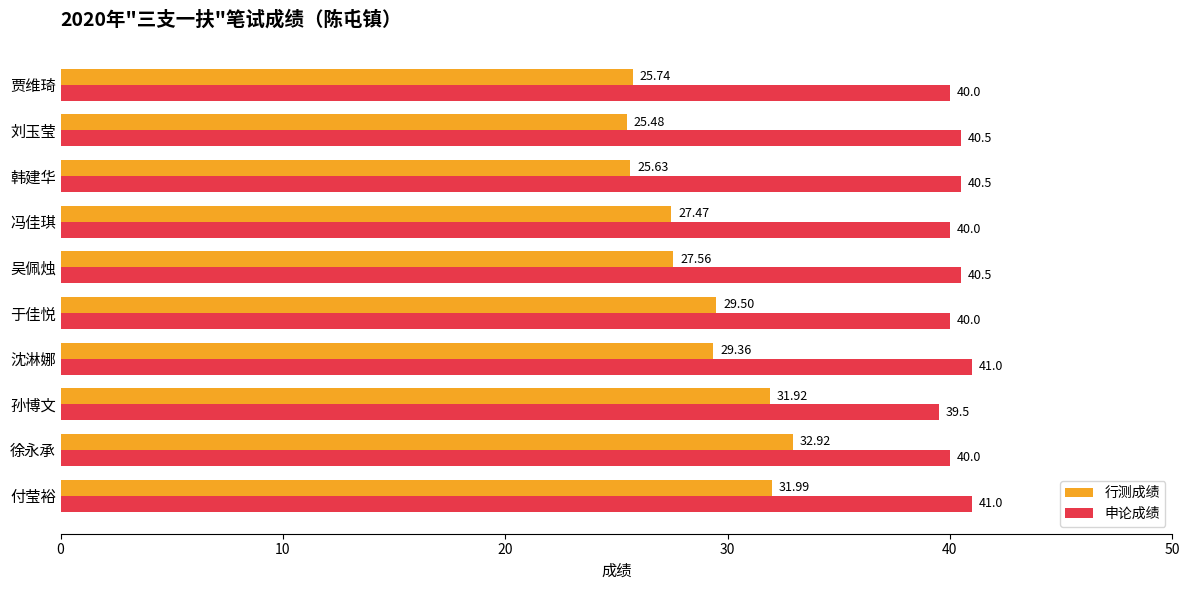

Rank the series by their average value, from highest to lowest.

申论成绩, 行测成绩